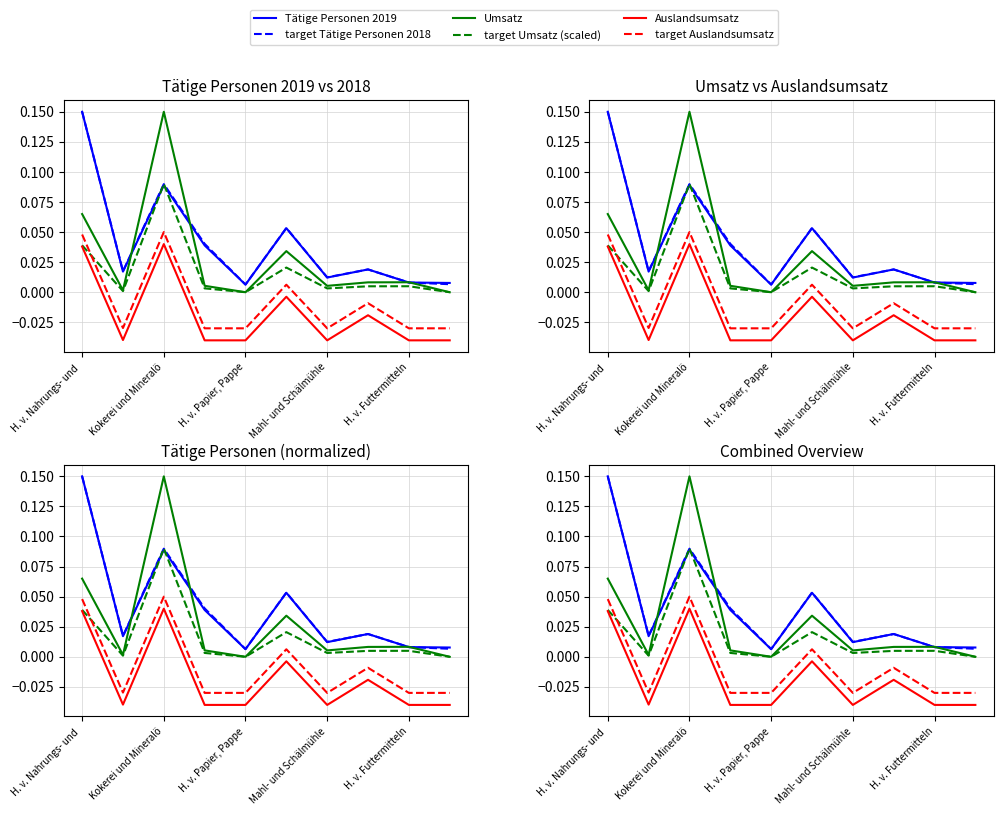

After their last crossing, which series has the higher values: target Tätige Personen 2018 or Tätige Personen 2019?

Tätige Personen 2019